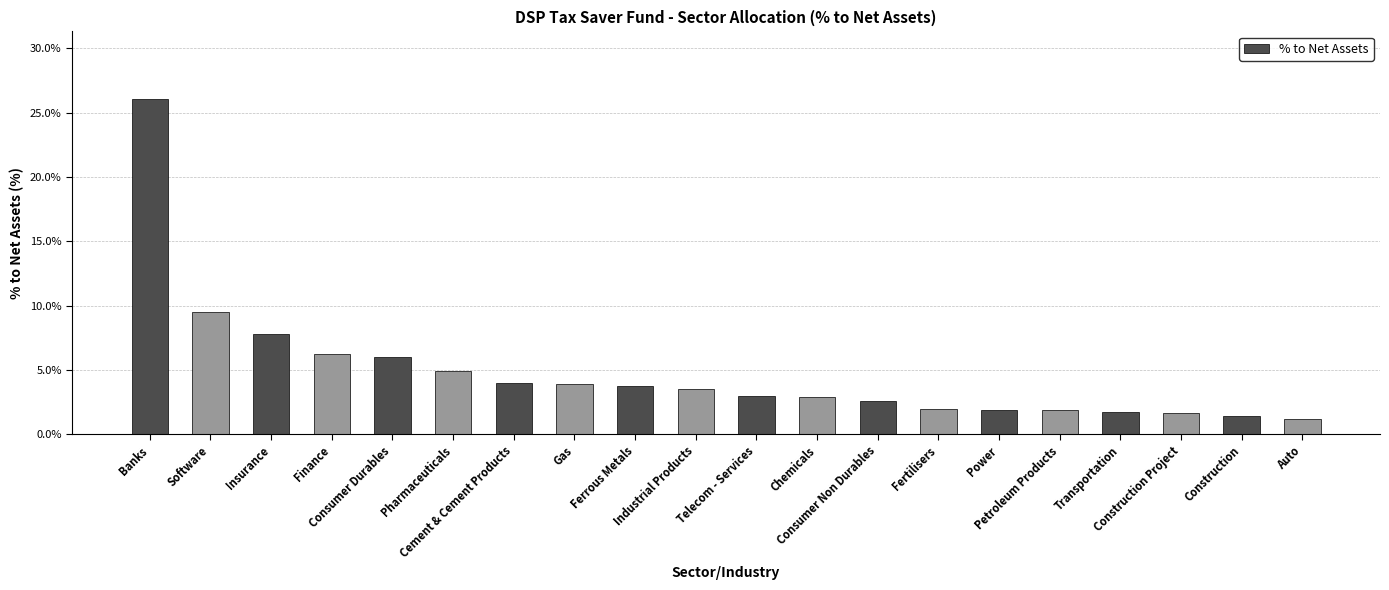

True or false: the data shows 2.3 at Gas.

False